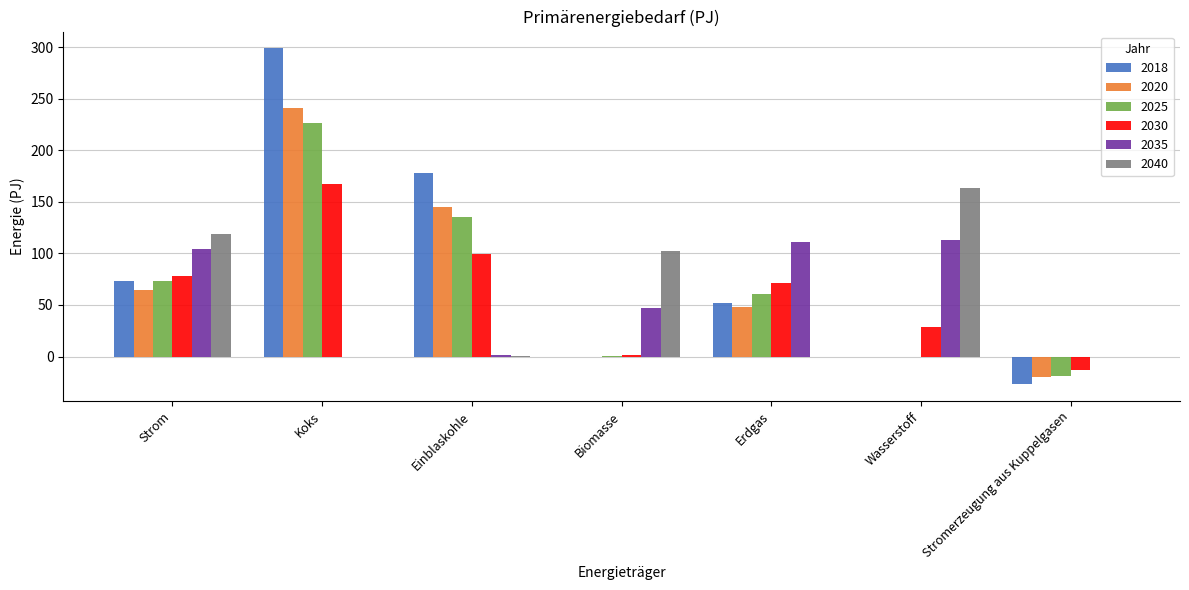

Which series changed the most between Wasserstoff and Stromerzeugung aus Kuppelgasen?

2040